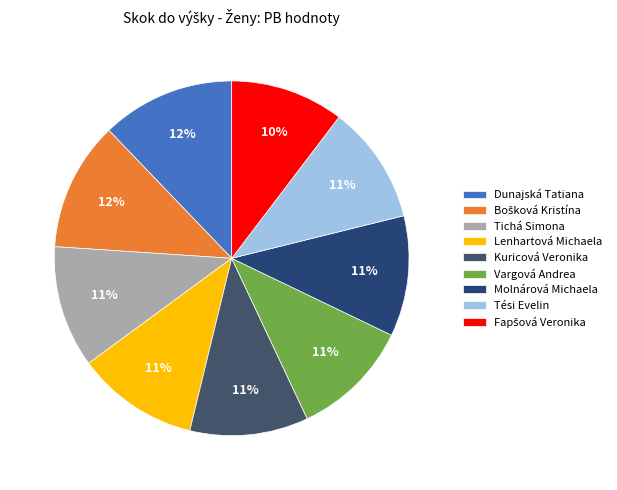

Which has a higher value, Tichá Simona or Bošková Kristína?

Bošková Kristína